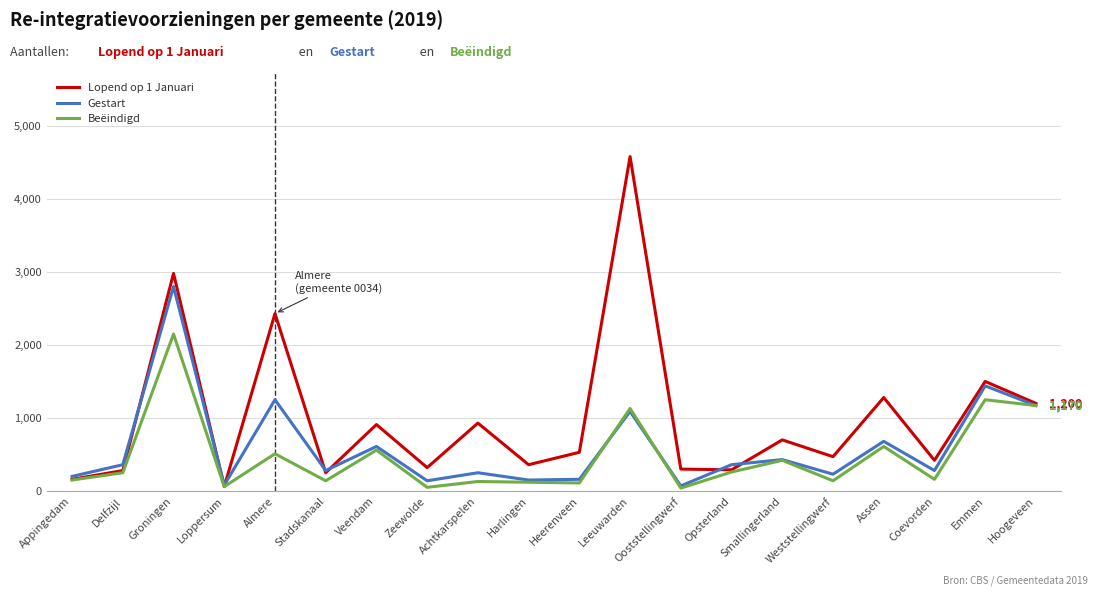

Which category has the highest value in the Gestart series?

Groningen